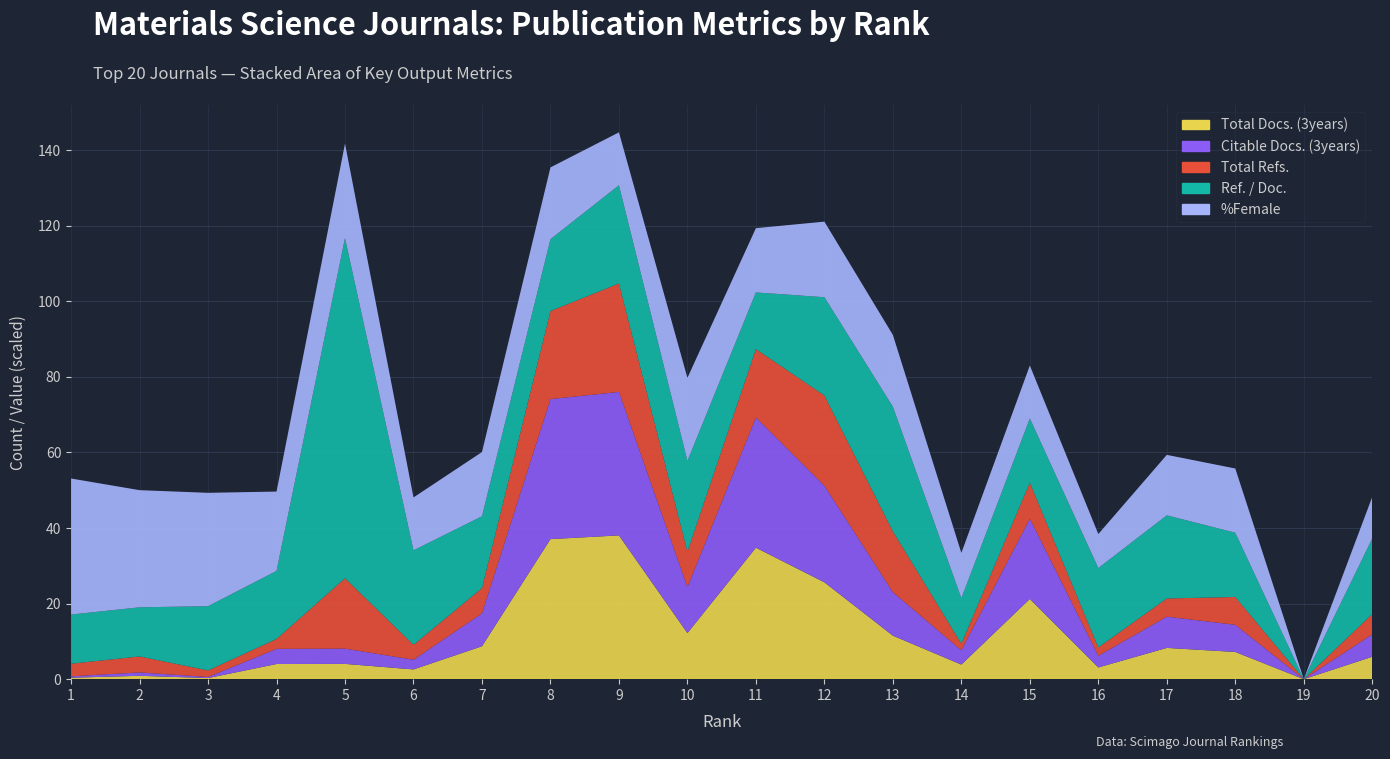

Reading left to right, transcribe all the data shown in this chart.

Total Docs. (3years): 38	89	29	401	404	258	871	3706	3804	1219	3479	2563	1151	386	2123	310	827	720	0	593
Citable Docs. (3years): 38	89	29	401	404	256	869	3705	3797	1219	3447	2556	1151	378	2122	309	827	719	0	593
Total Refs.: 3337	4234	1733	2622	18633	3946	6703	23315	28691	9357	18084	23884	16082	1768	9541	2212	4815	7358	0	5370
Ref. / Doc.: 13	13	17	18	90	25	19	19	26	24	15	26	33	12	17	21	22	17	0	20
%Female: 36	31	30	21	25	14	17	19	14	22	17	20	19	12	14	9	16	17	0	11